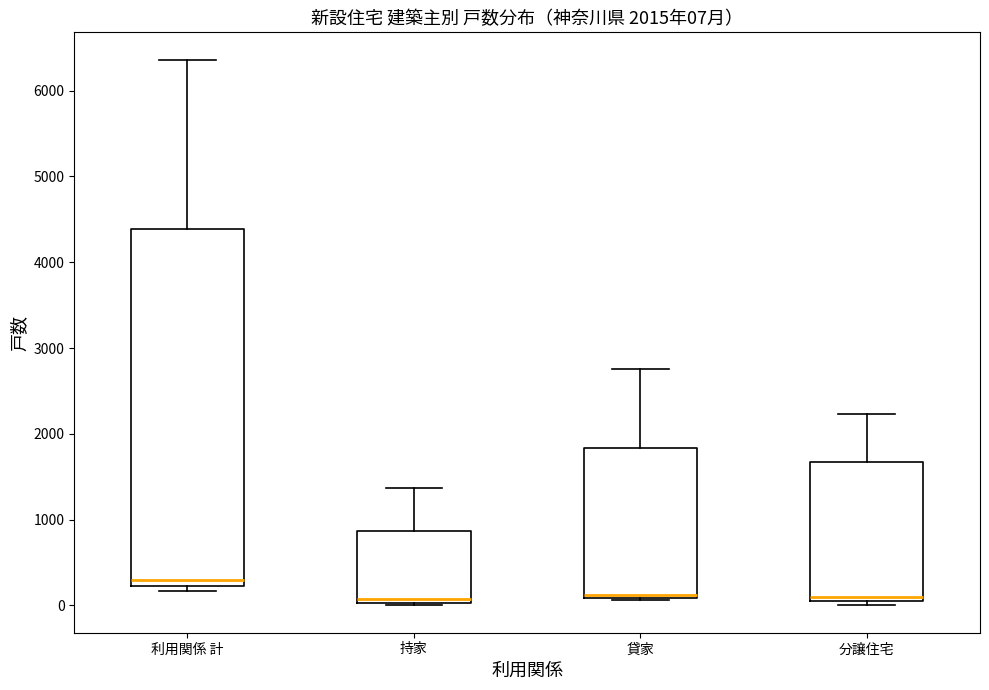

Comparing the boxes themselves (not the whiskers), which one is the tallest?

利用関係 計